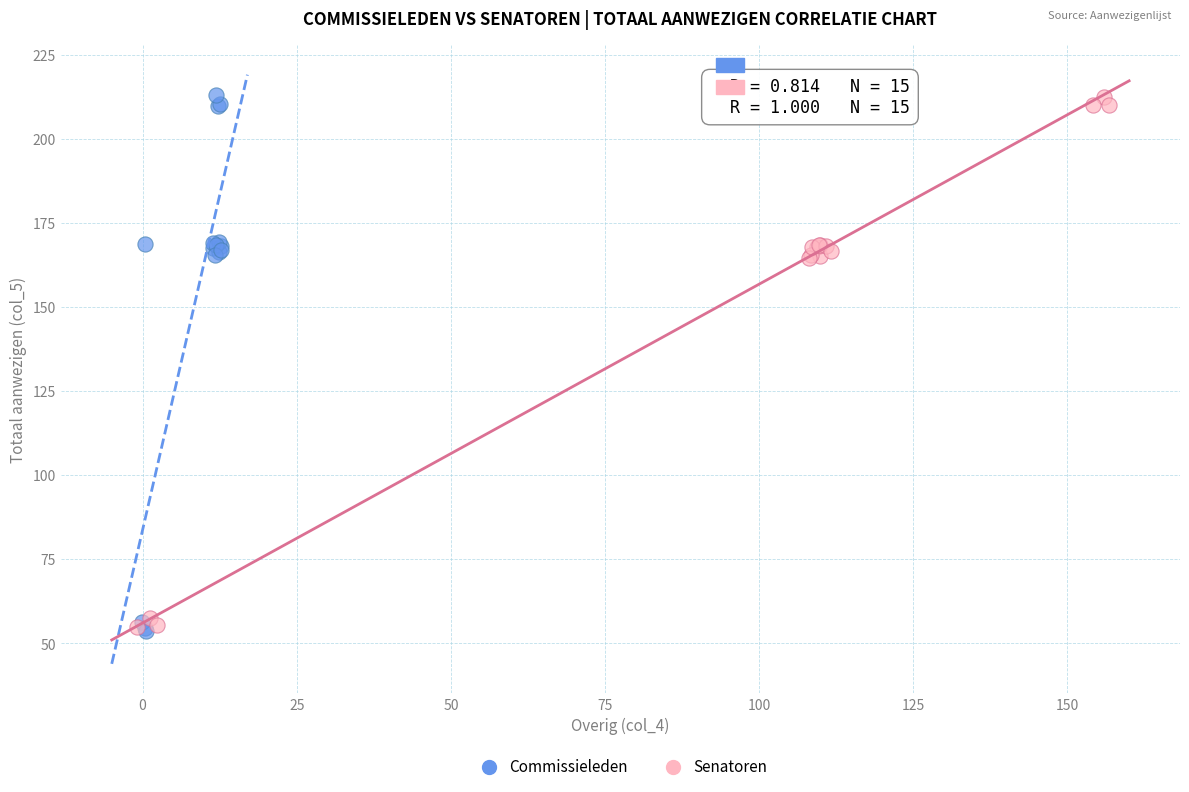

What are all the series names shown in the legend?

Commissieleden, Senatoren